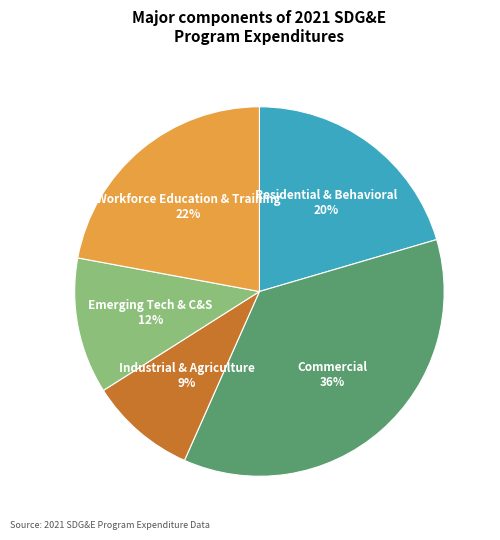

Is there any slice that represents more than half of the pie?

No